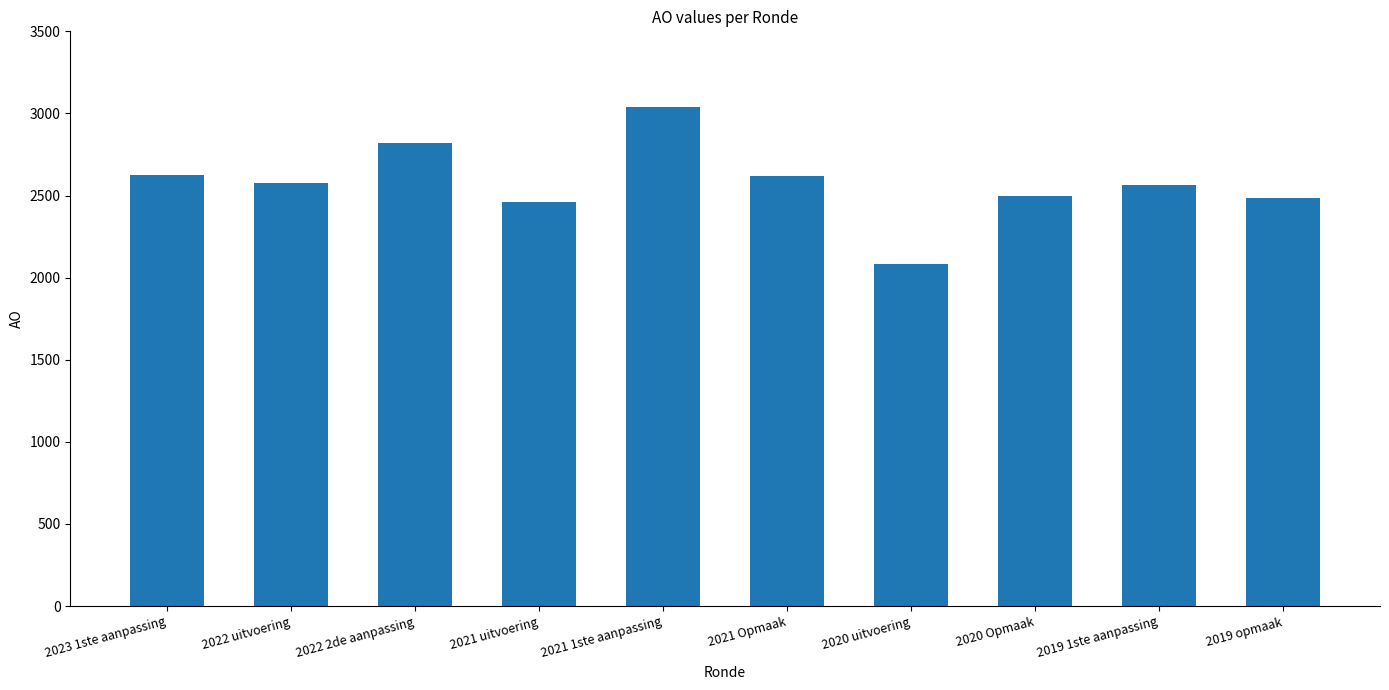

What is the label of the 1st bar from the right?

2019 opmaak